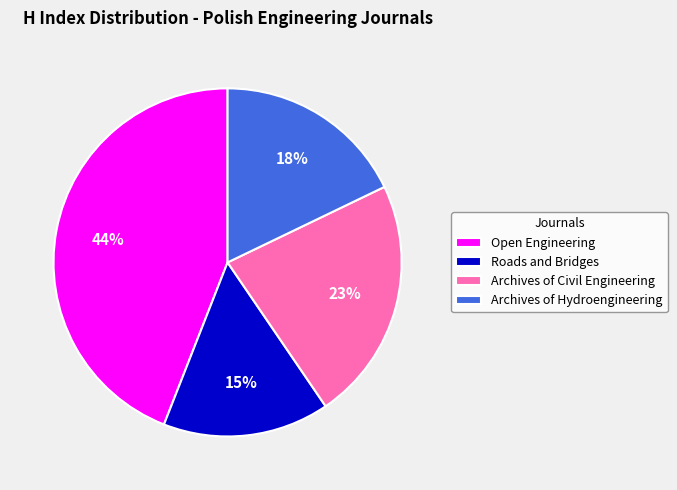

Is it true that Open Engineering is 44% of the pie?

True